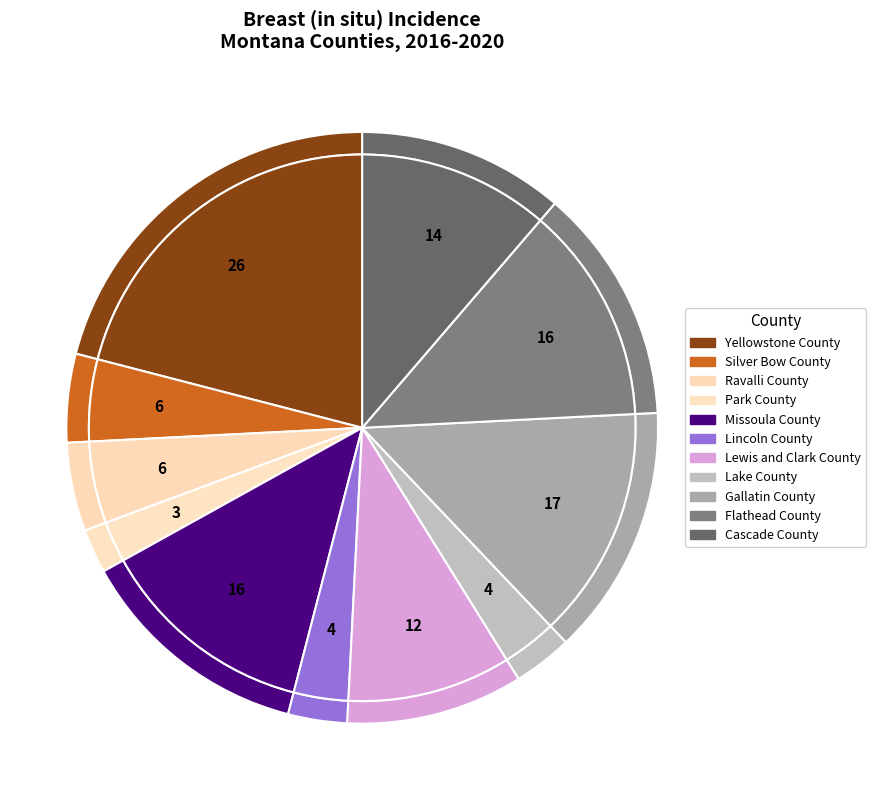

The Yellowstone County slice represents 8% of the pie. True or false?

False